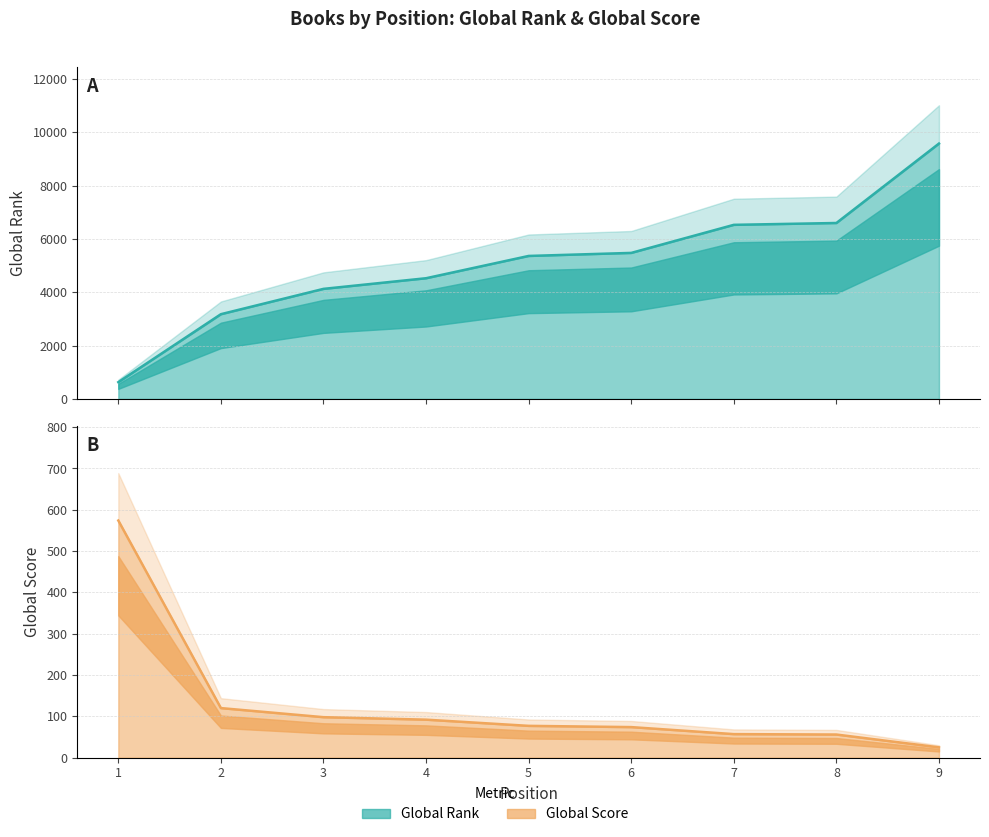

Is it true that Global Score equals 76 at 8?

False